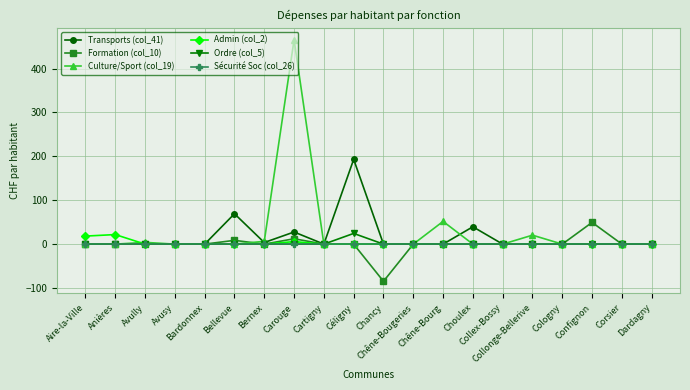

What is the maximum value for Admin (col_2)?

21.8